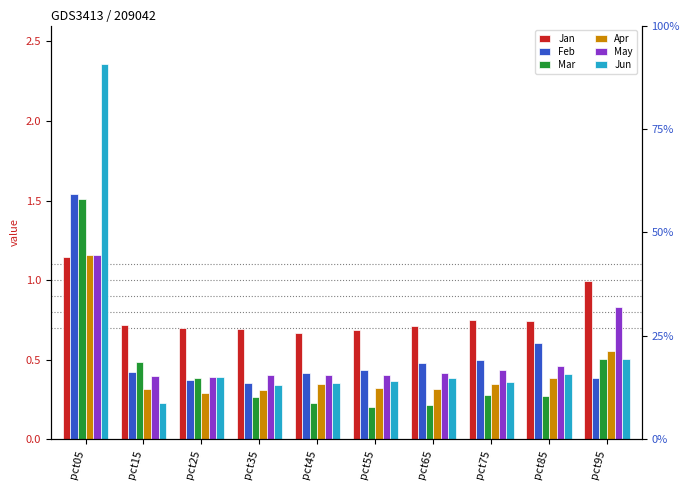

Which category has the lowest value in the Mar series?

pct55